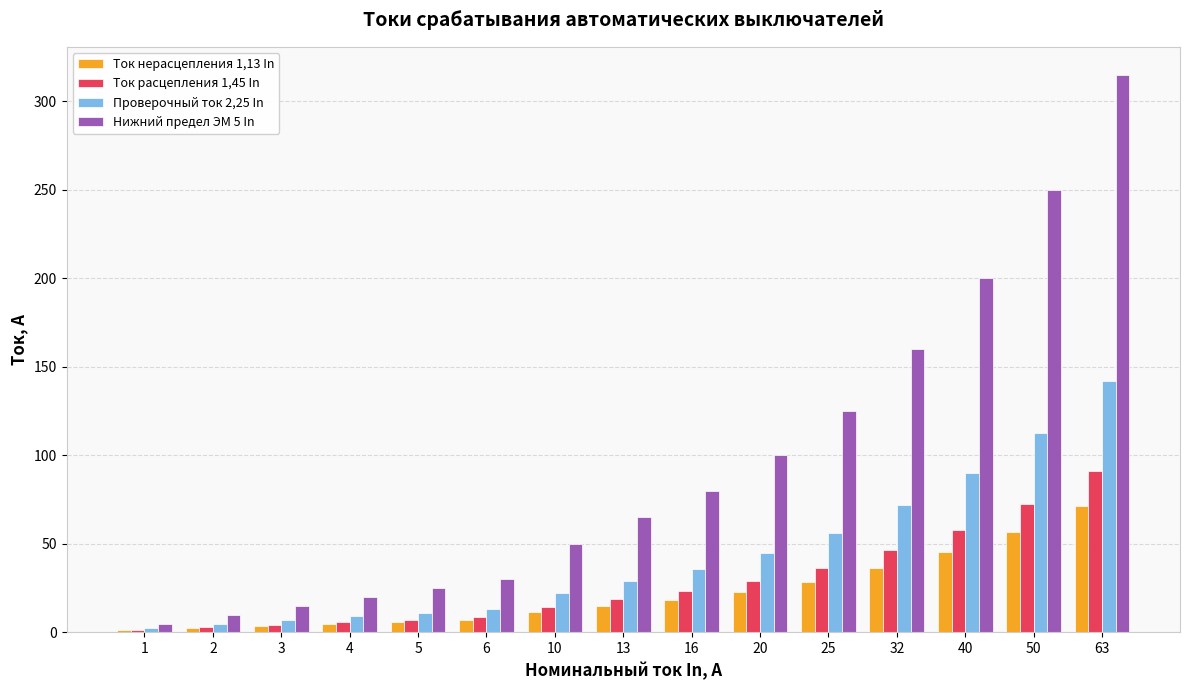

What are all the series names shown in the legend?

Ток нерасцепления 1,13 In, Ток расцепления 1,45 In, Проверочный ток 2,25 In, Нижний предел ЭМ 5 In